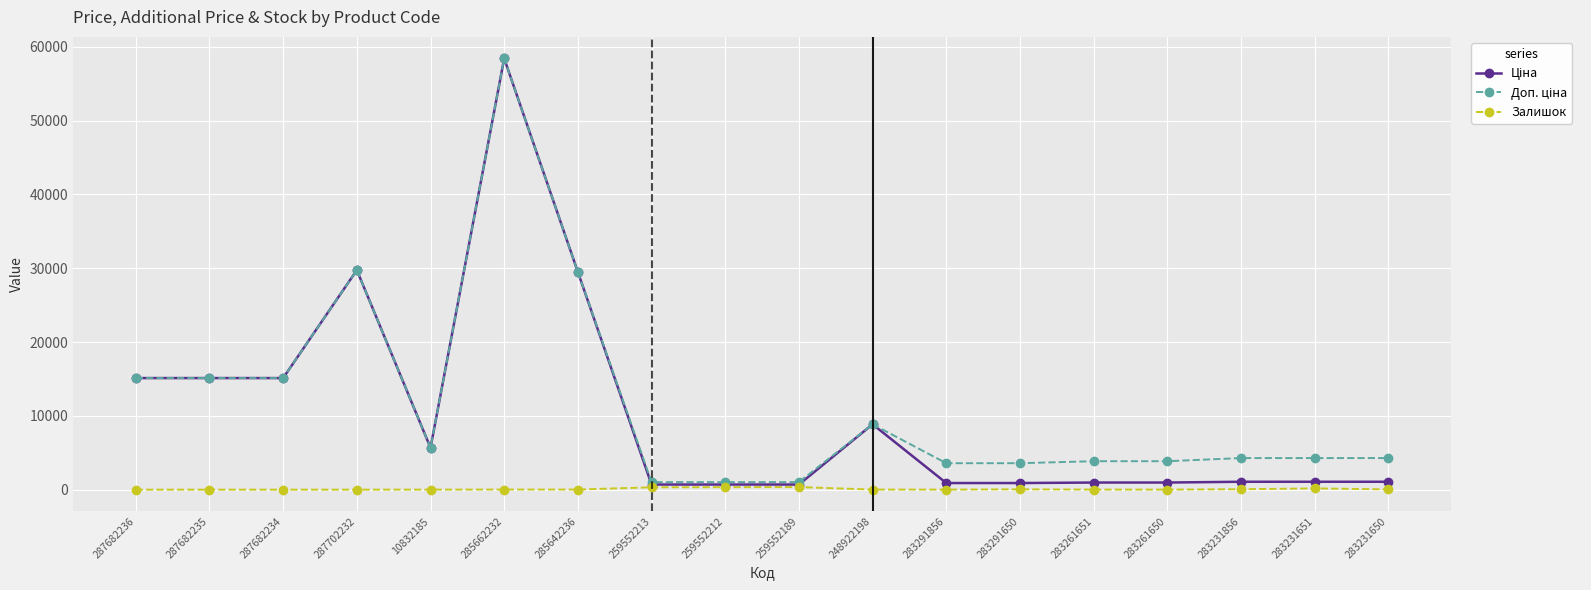

Which label corresponds to the largest value in the chart?

285662232